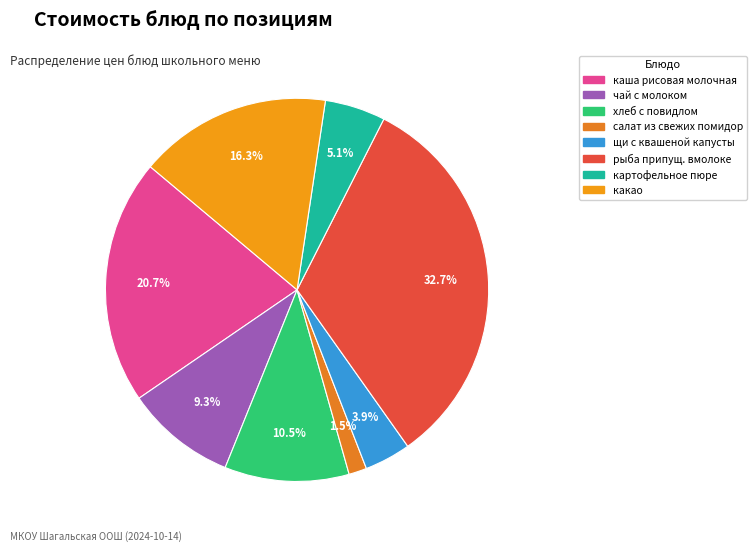

Is there a majority slice in this chart?

No